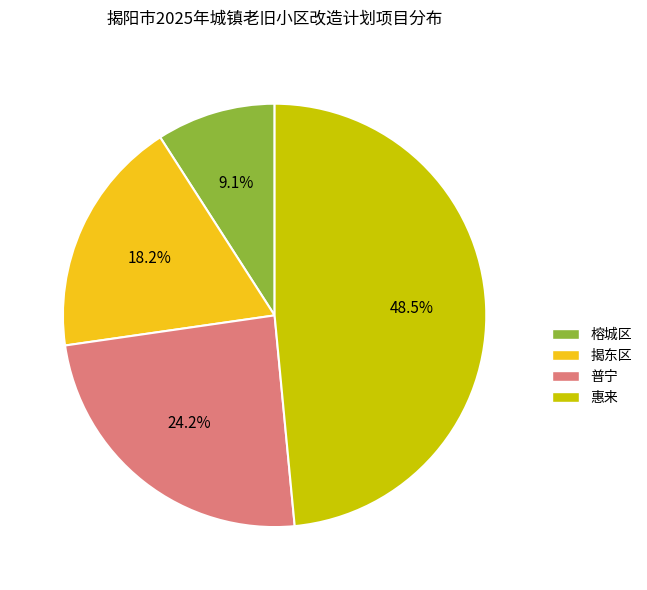

Which category has the biggest portion of the pie?

惠来